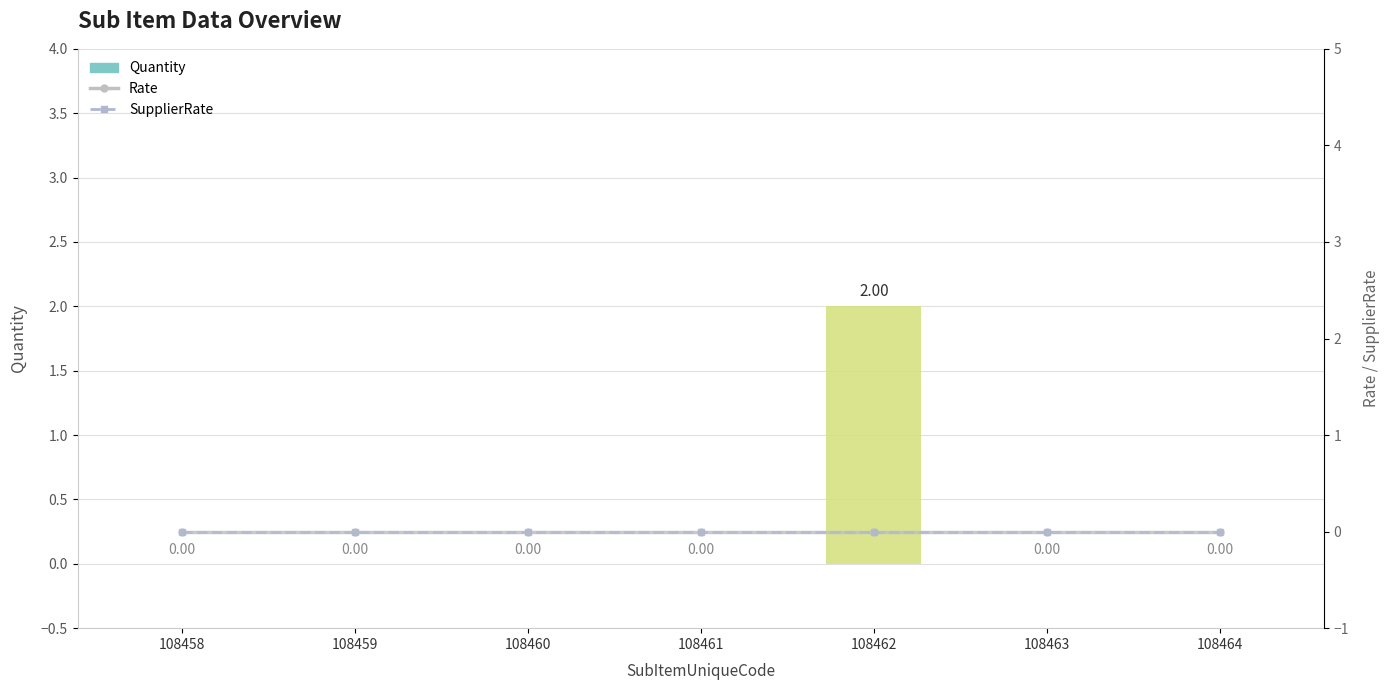

Reading right to left, what are all the values shown in this chart?

Quantity: 0	0	2	0	0	0	0
Rate: 0	0	0	0	0	0	0
SupplierRate: 0	0	0	0	0	0	0